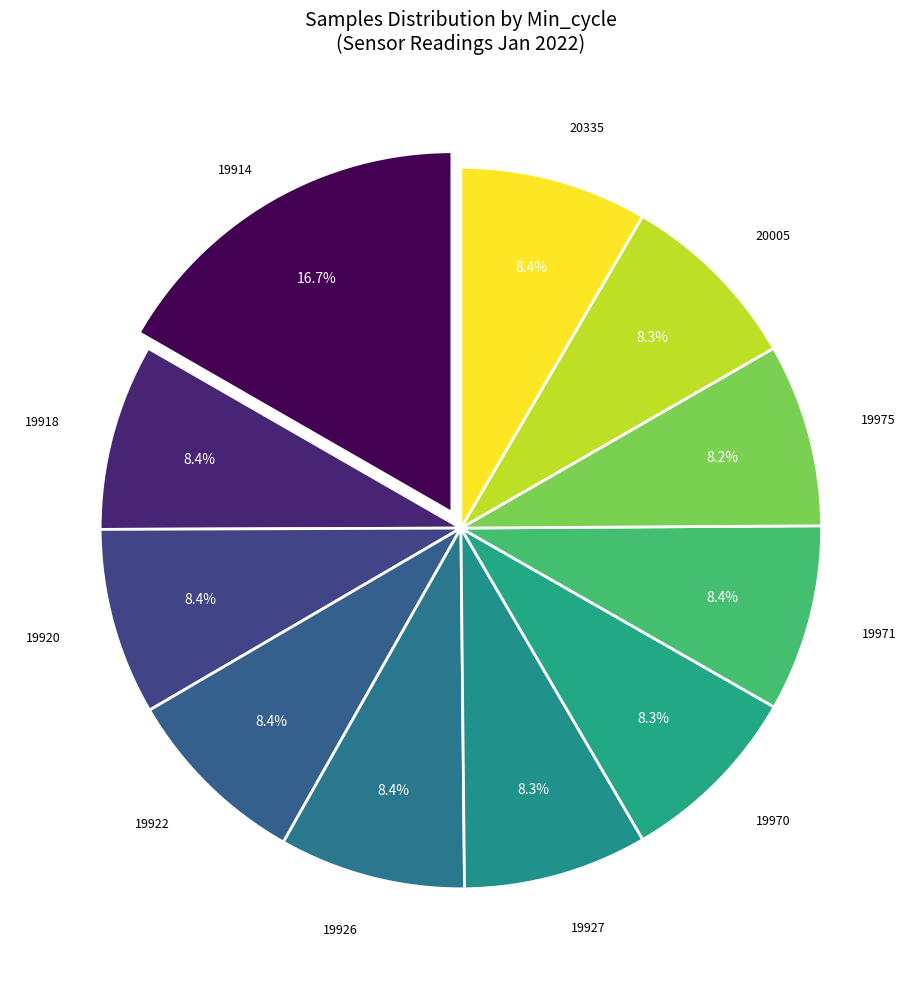

How many slices are in this pie chart?

11